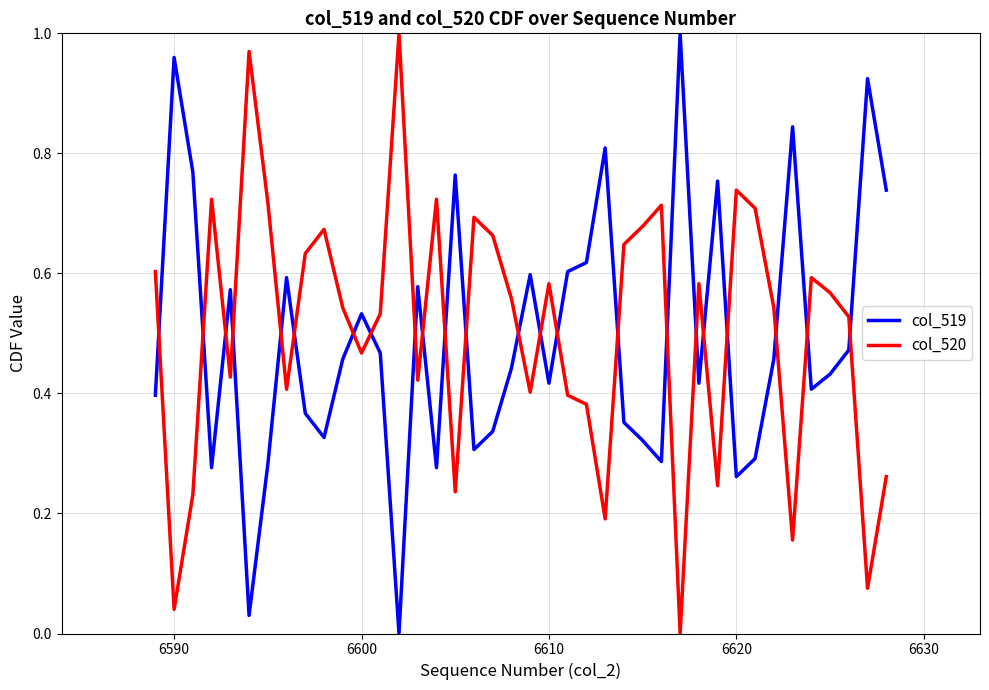

True or false: col_519 and col_520 cross at least once.

True